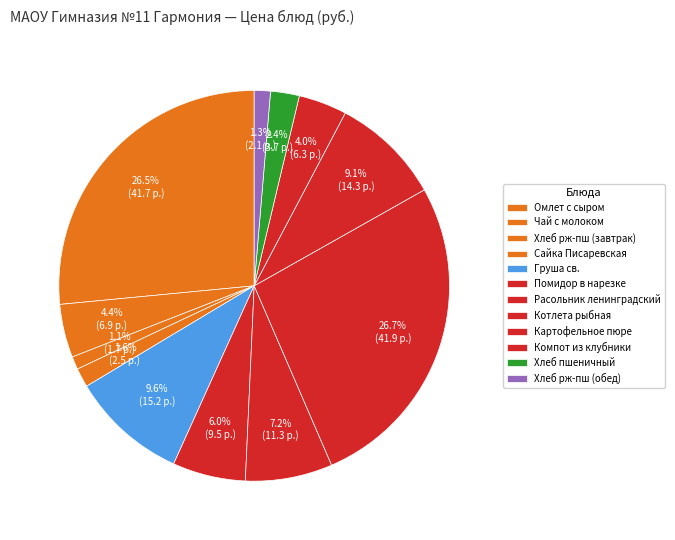

How many slices are in this pie chart?

12